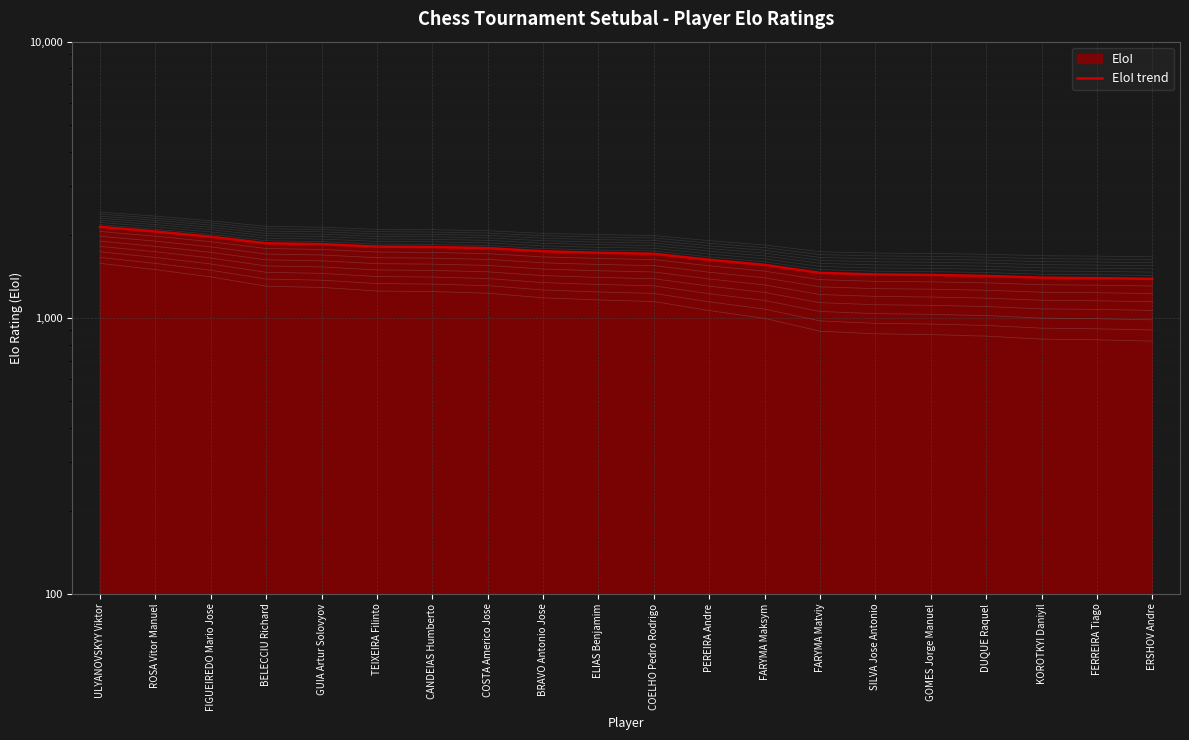

The value at PEREIRA Andre is 2795. True or false?

False